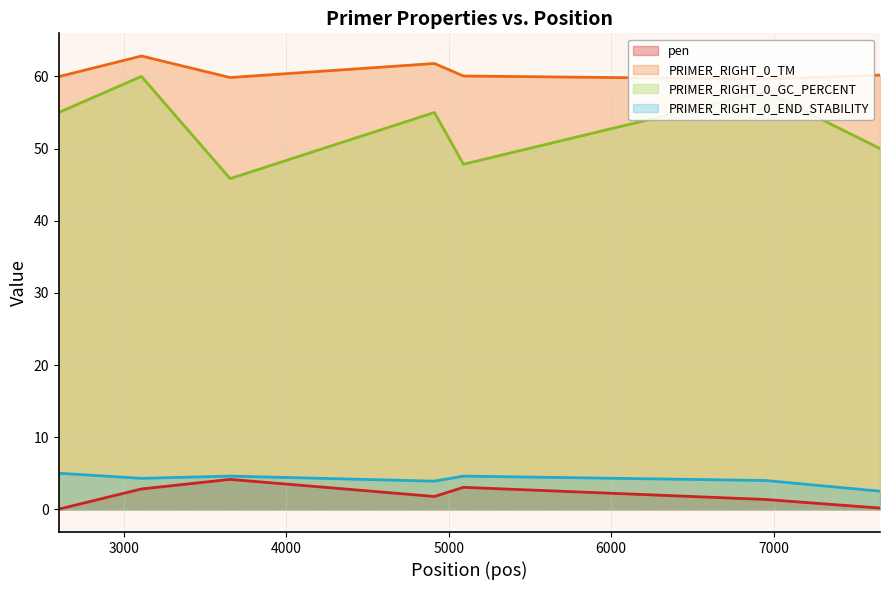

At which category is the sum across all series the highest?

3000